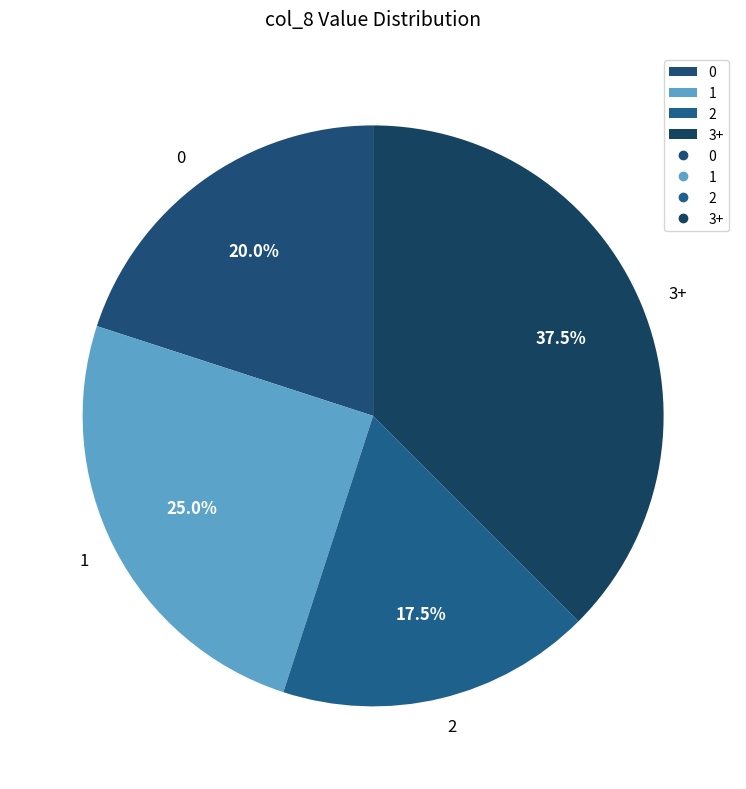

How many slices are in this pie chart?

4